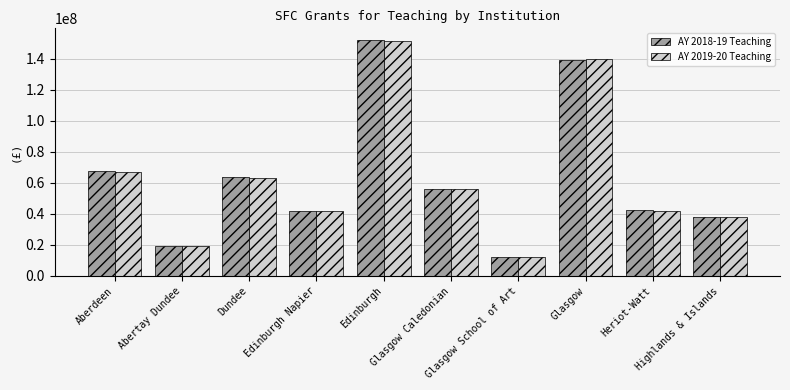

What is the label of the 8th bar from the left?

Glasgow